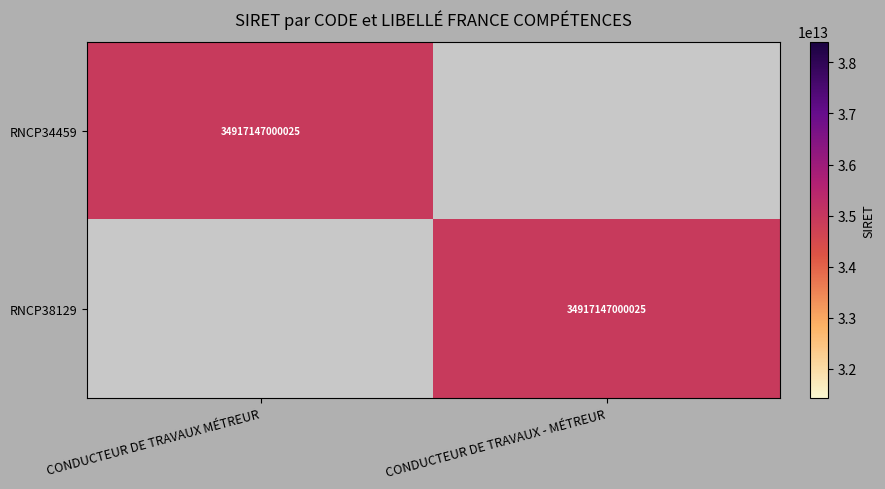

The value of RNCP34459 at CONDUCTEUR DE TRAVAUX MÉTREUR is 34917147000025. True or false?

True